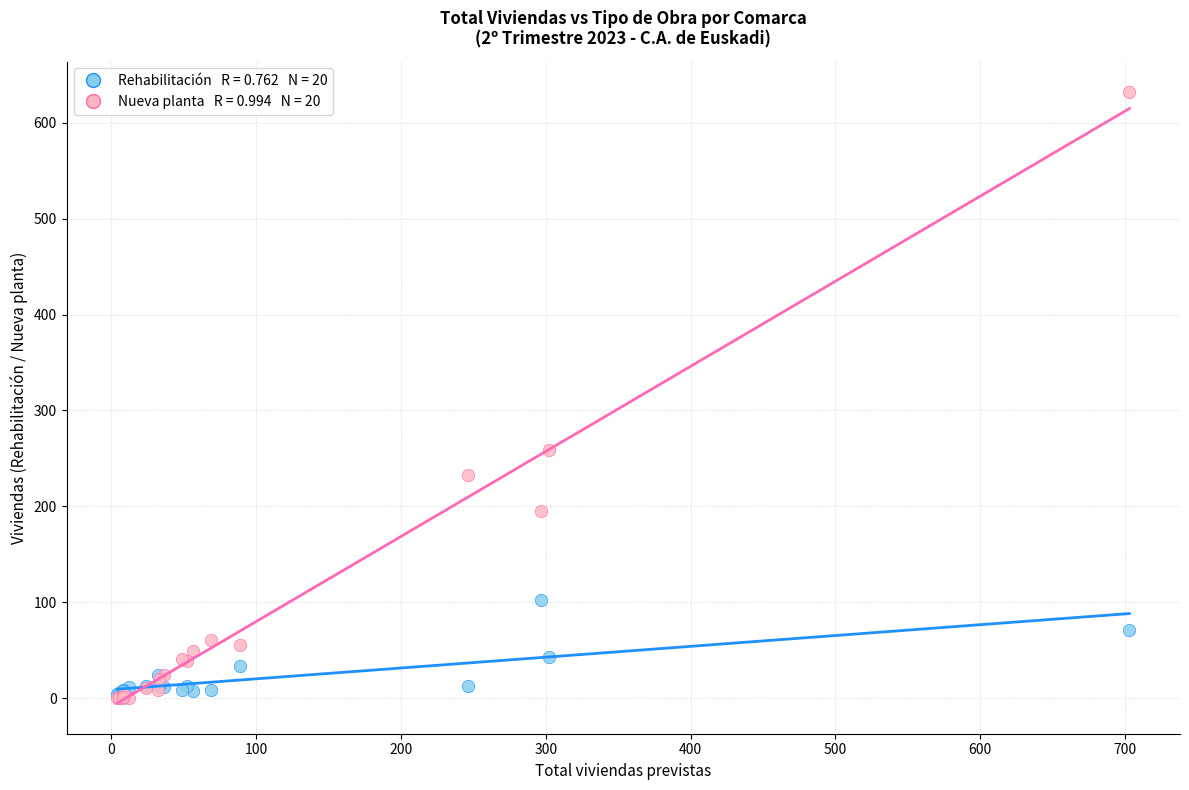

Across all series, what Y value is closest to 316?

259